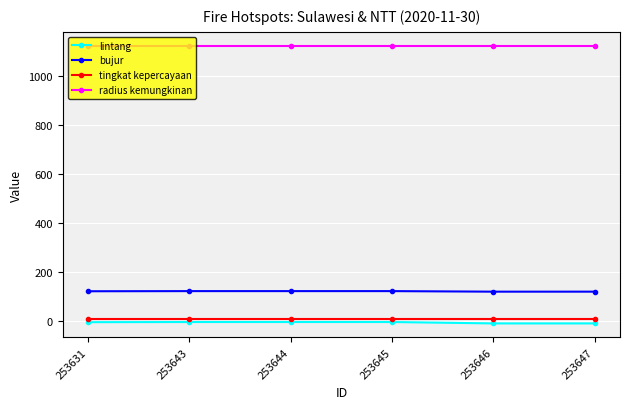

What is the greatest value displayed?

1125.0